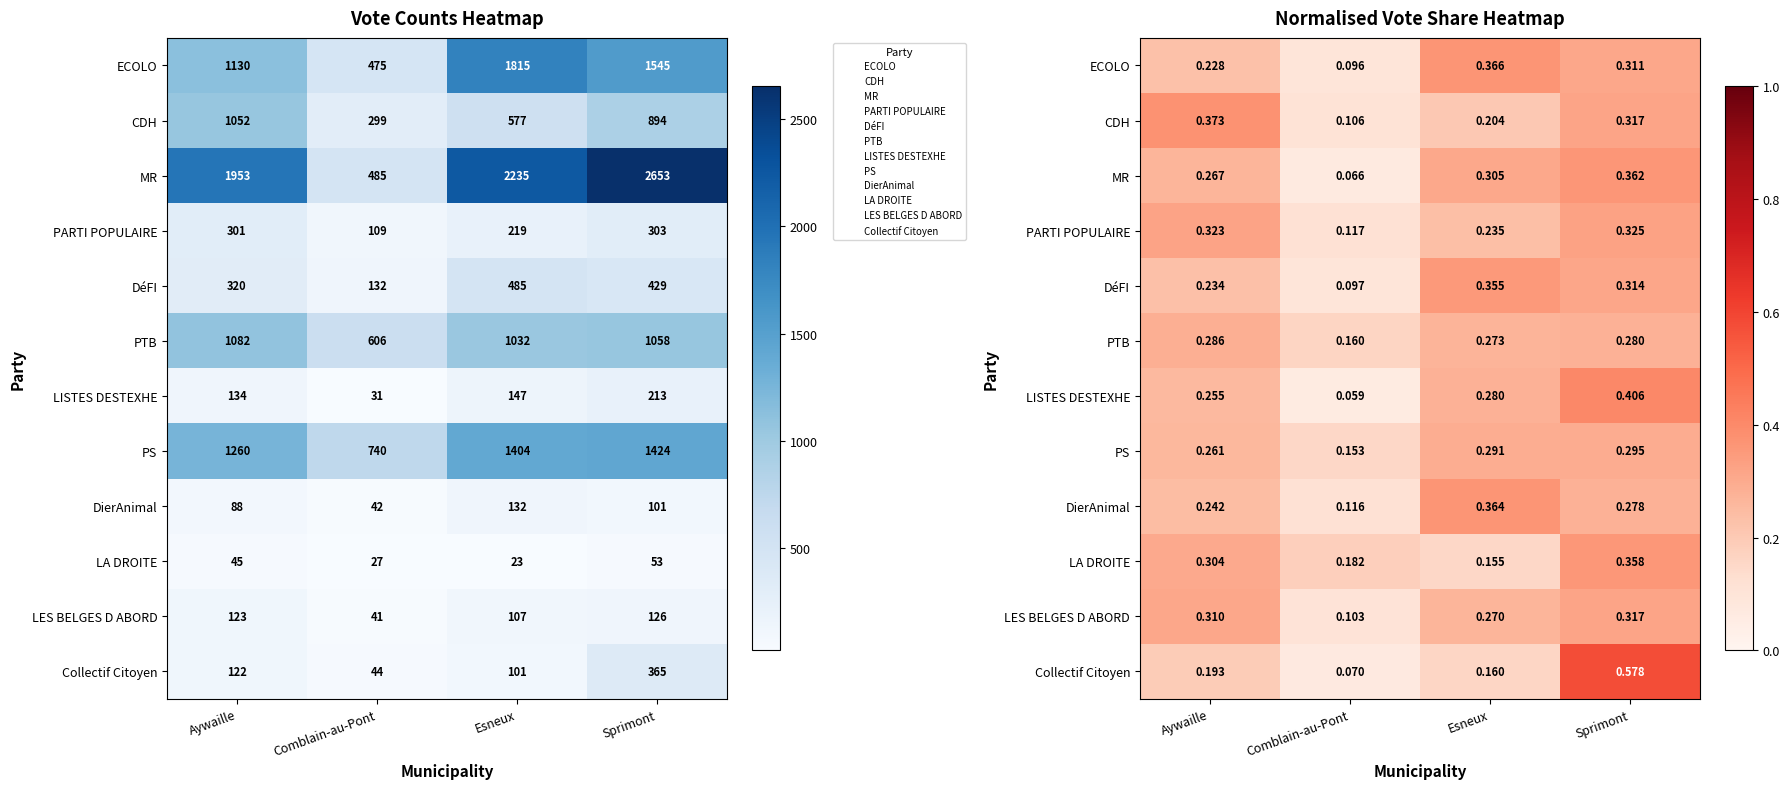

At which label is LES BELGES D ABORD closest to 0?

Comblain-au-Pont